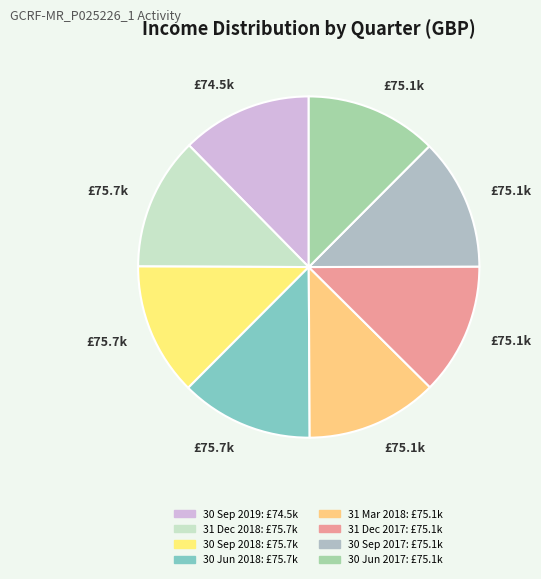

Count the number of slices in the pie.

8